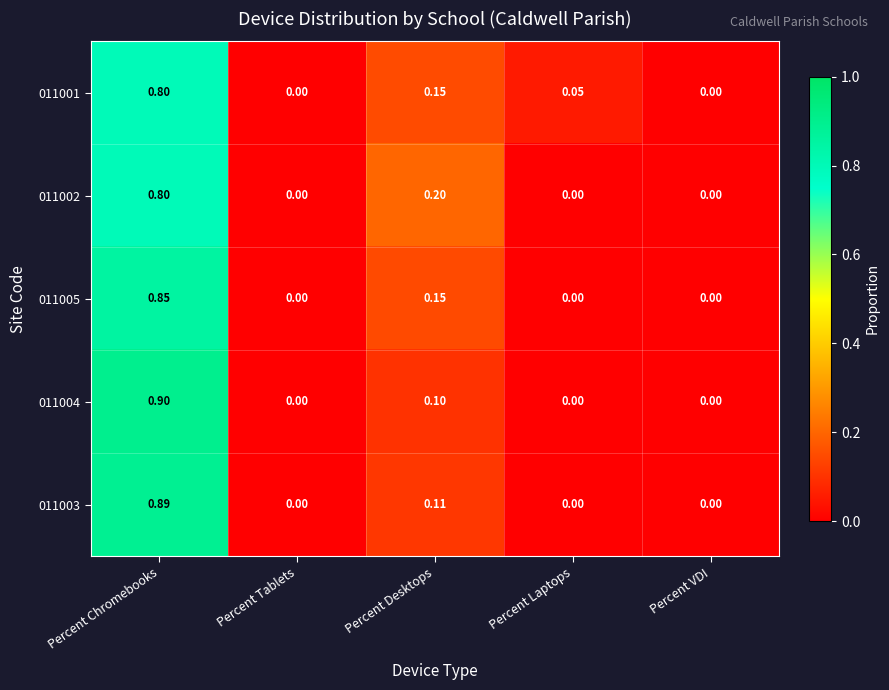

Is the value of 011003 at Percent Laptops greater than the value of 011005 at Percent Desktops?

No